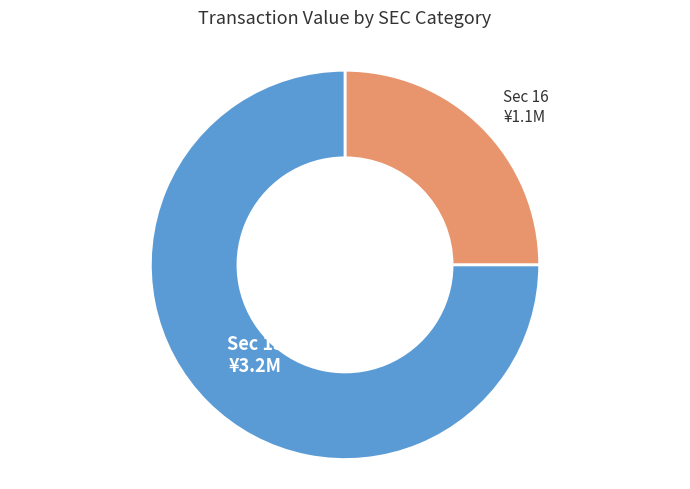

Which slice is the smallest?

Sec 16